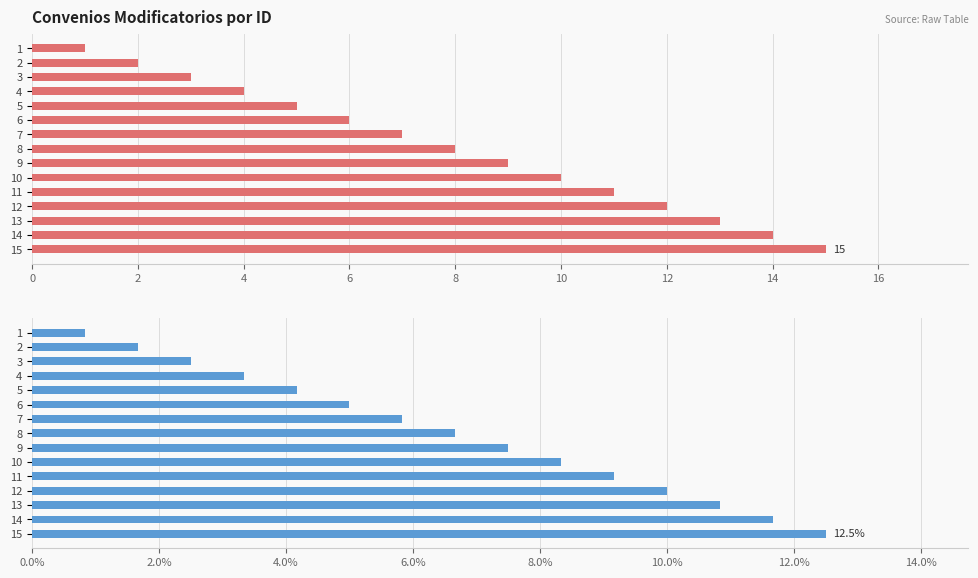

What is the maximum value shown in the chart?

15.0